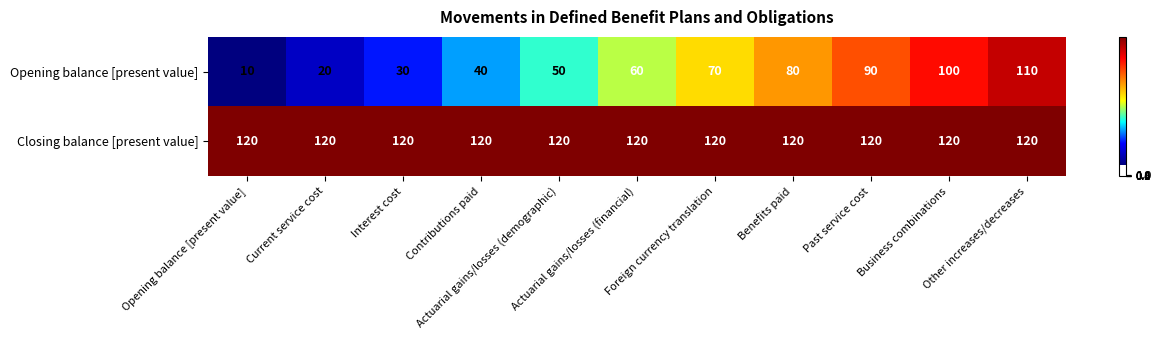

Which series has the largest total across all categories?

Closing balance [present value]